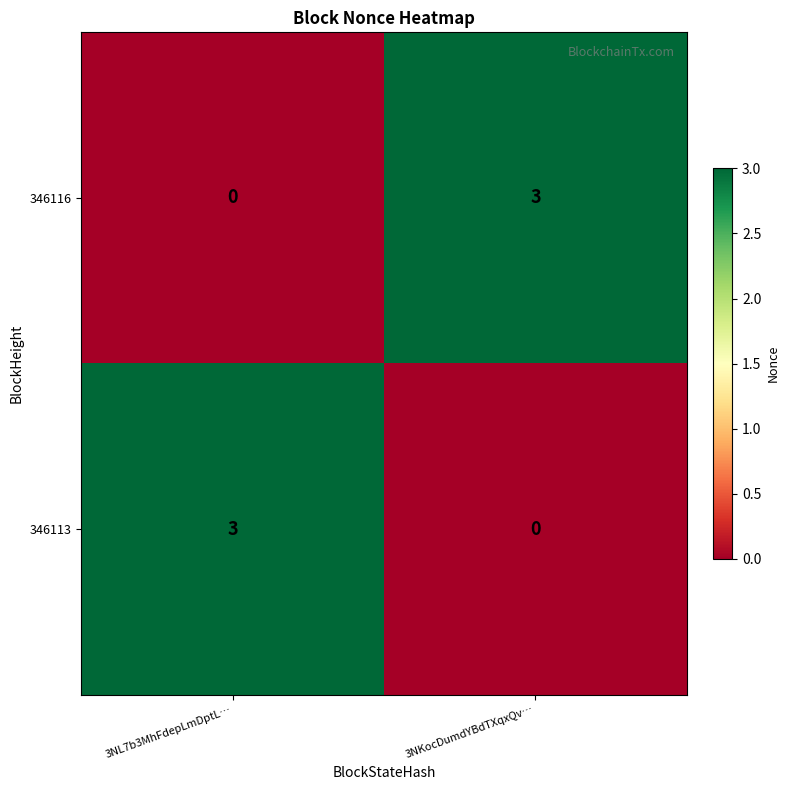

What is the difference between the highest and lowest values at 3NL7b3MhFdepLmDptL…?

3